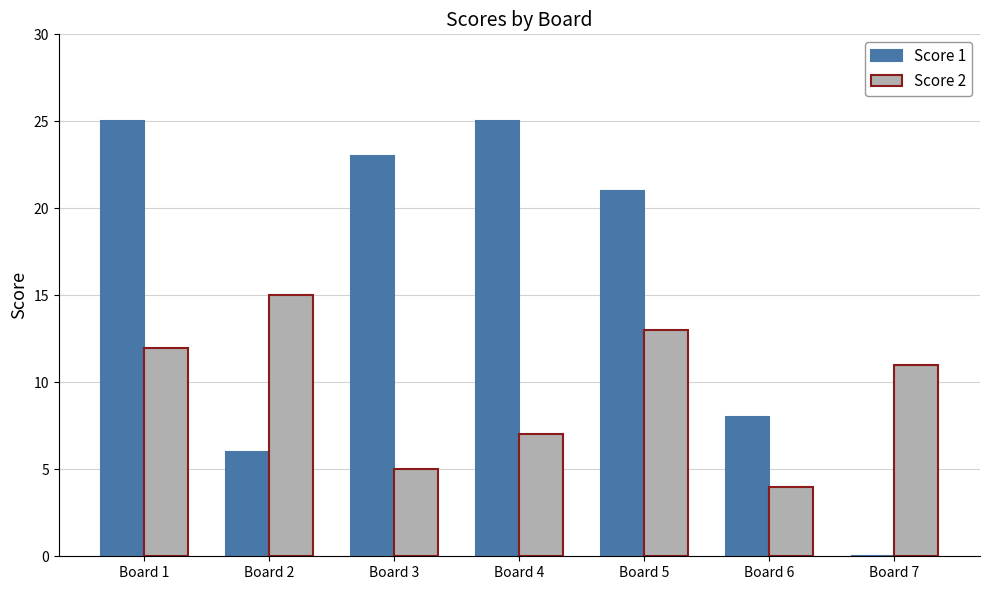

Between Board 5 and Board 7, which series saw the biggest shift?

Score 1